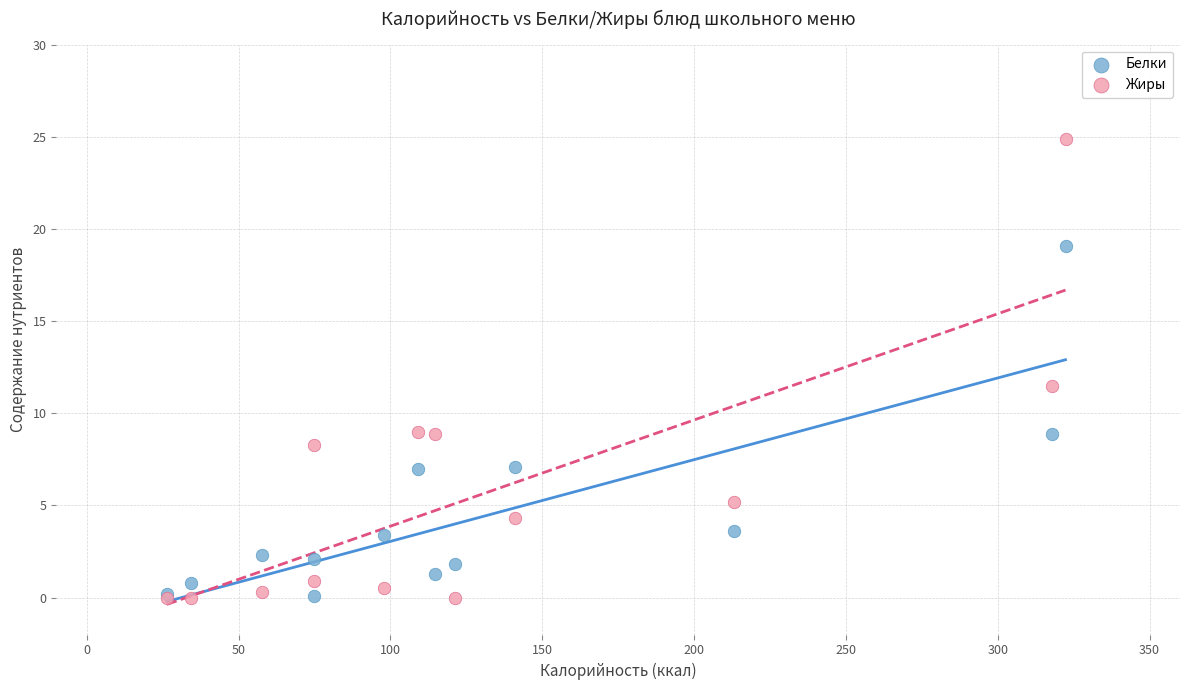

In the Жиры series, what Y value is closest to 12?

11.5